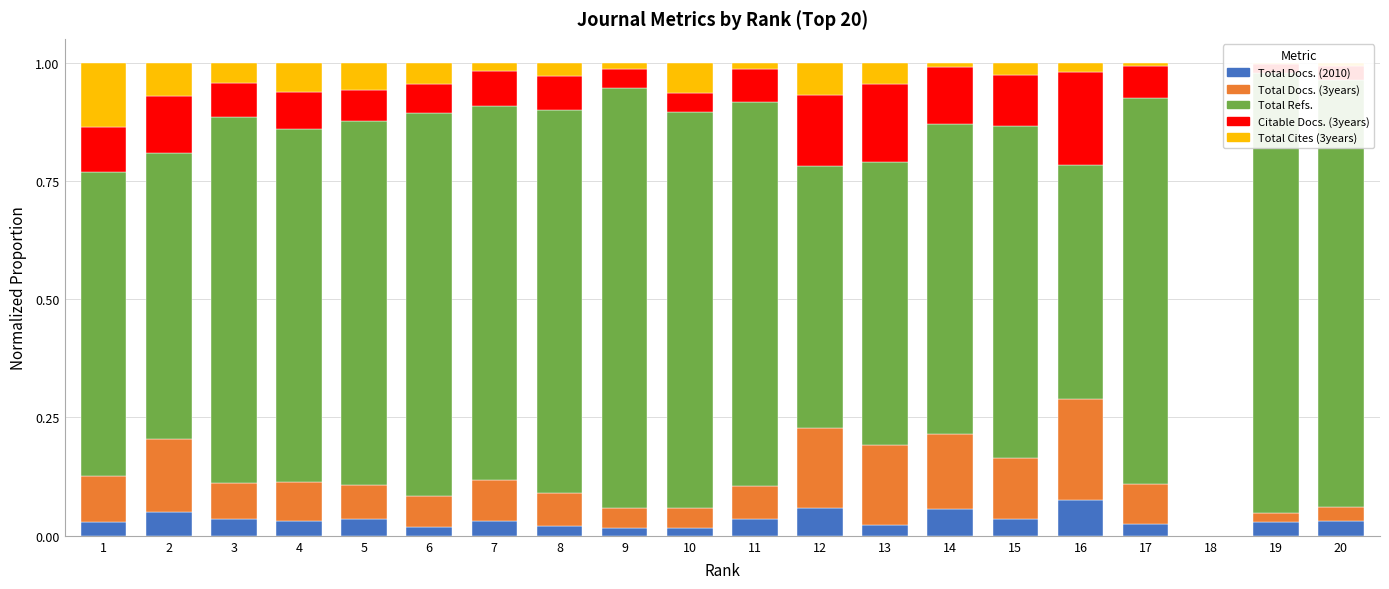

How many data points does each series have?

20